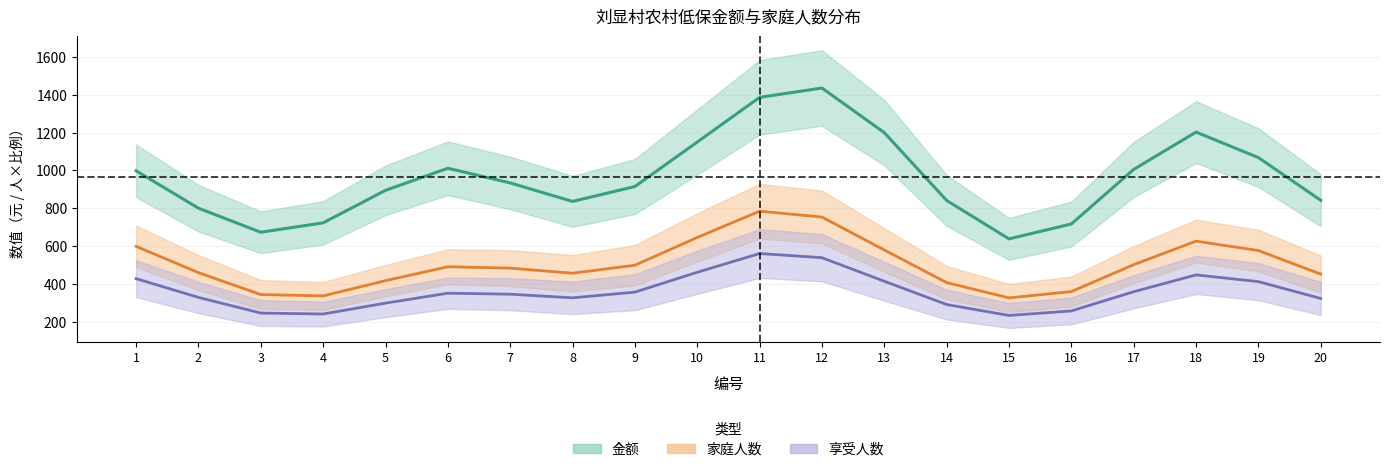

The 享受人数 series shows 427.0 at 1. True or false?

True